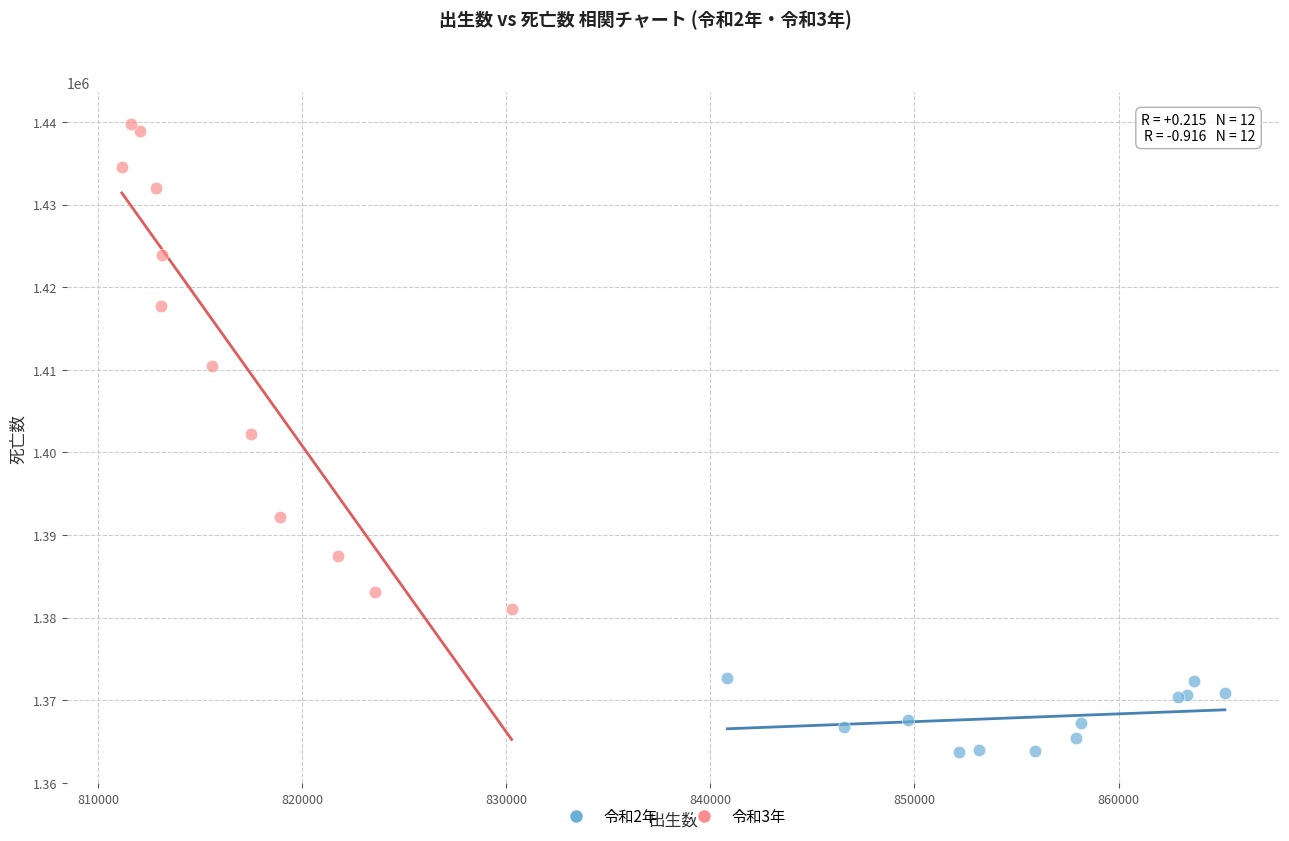

Which series has the largest Y range (max minus min)?

令和3年